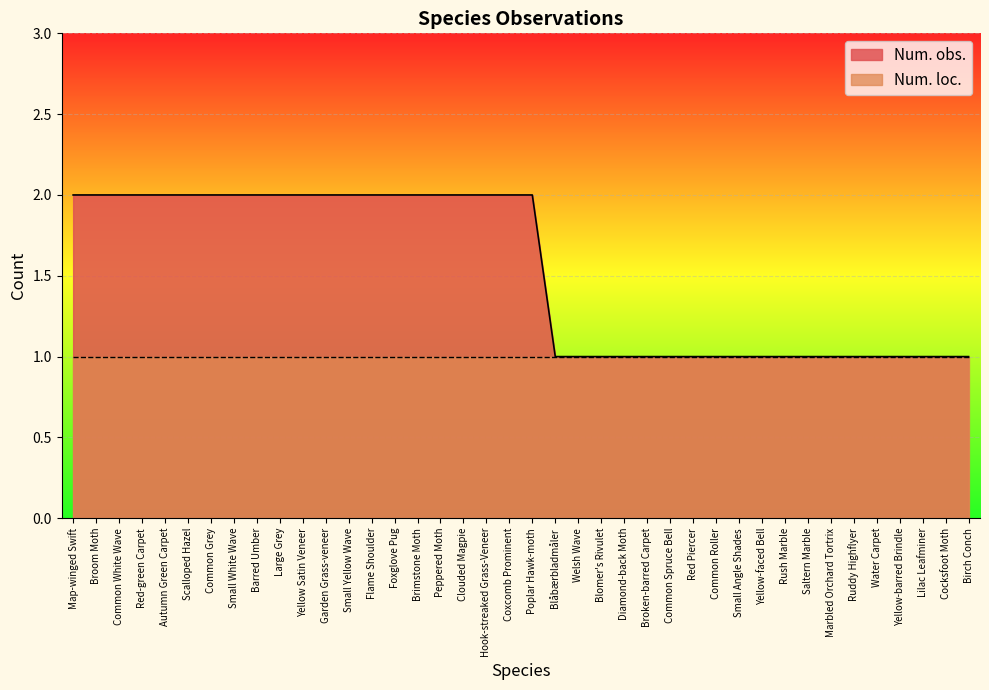

Reading right to left, what are all the values shown in this chart?

1	1	1	1	1	1	1	1	1	1	1	1	1	1	1	1	1	1	1	2	2	2	2	2	2	2	2	2	2	2	2	2	2	2	2	2	2	2	2	2